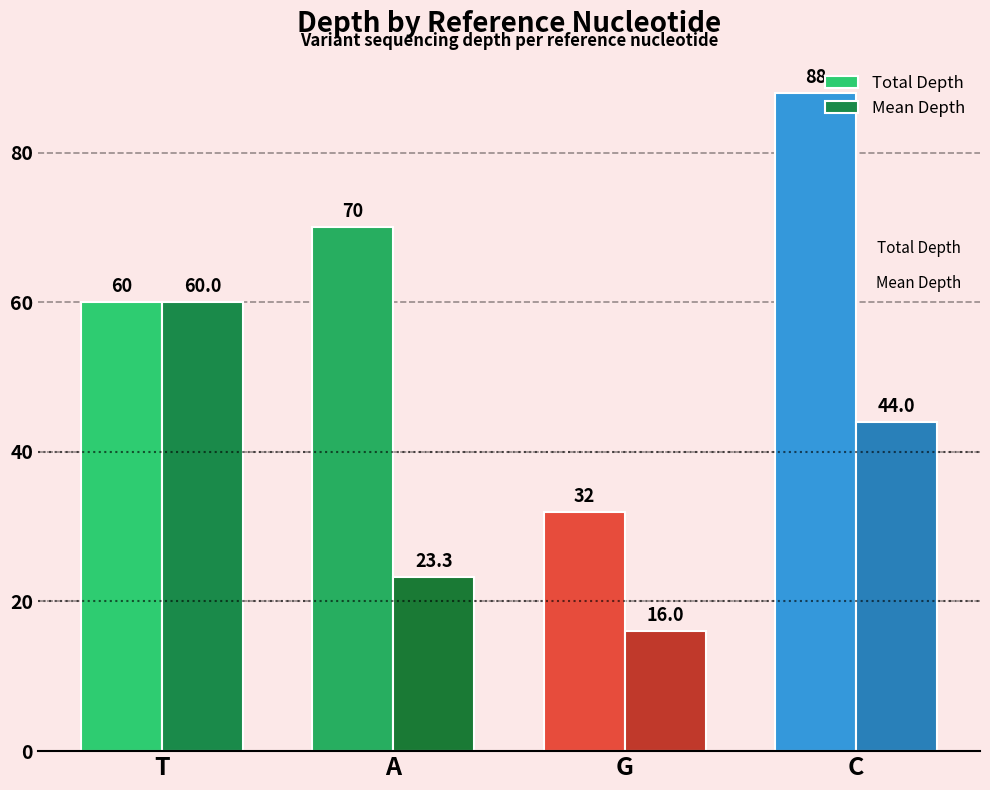

At which label does Mean Depth reach its peak?

T